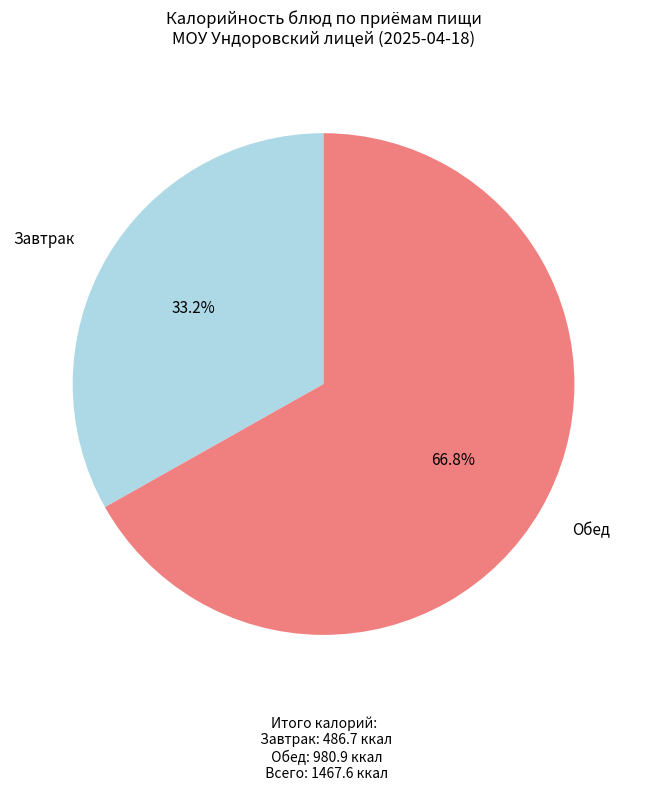

Do Обед and Завтрак together represent more than half of the pie?

Yes